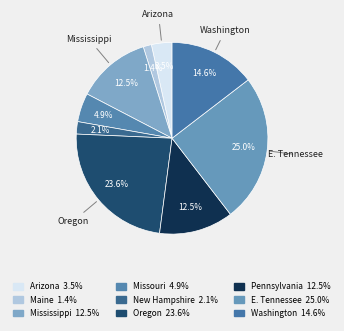

How many slices are in this pie chart?

9